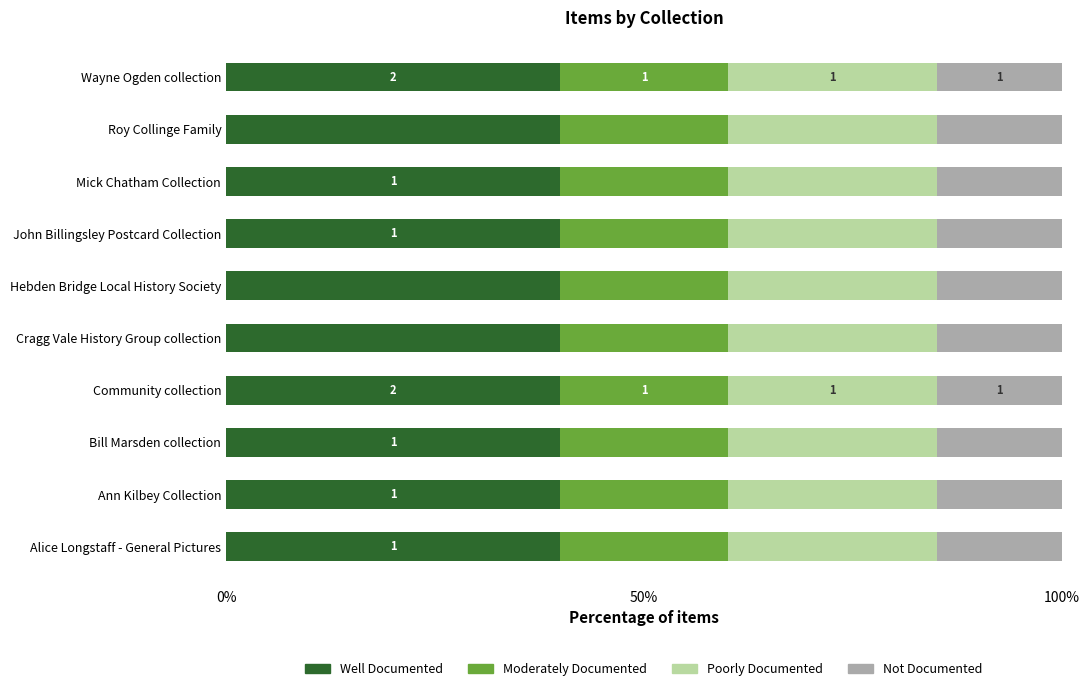

What are all the series names shown in the legend?

Well Documented, Moderately Documented, Poorly Documented, Not Documented